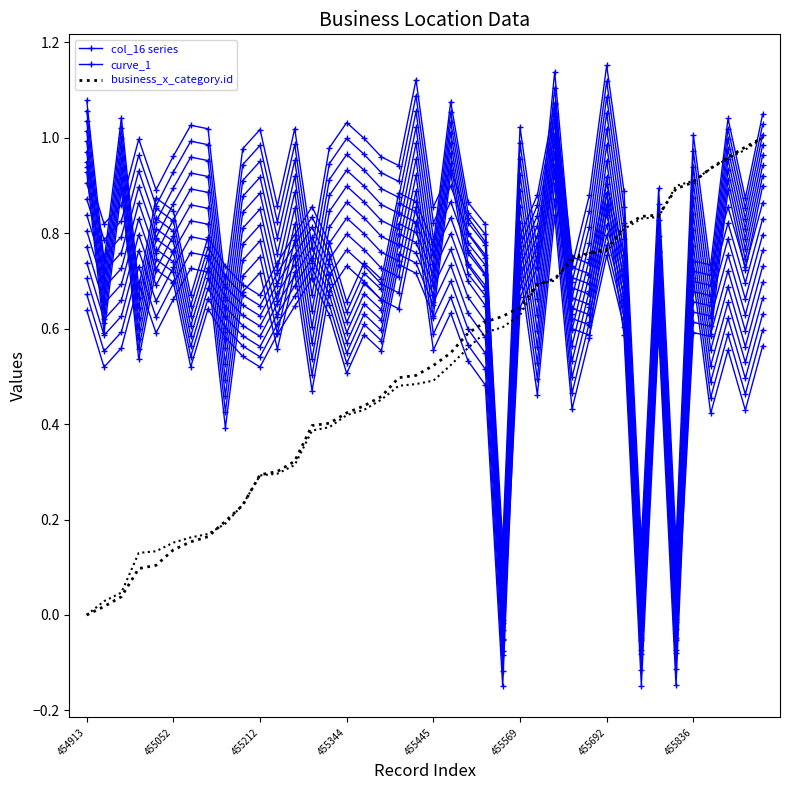

Reading right to left, list all the values displayed in this chart.

business_x_category.id: 455931=1.0	455911=1.0	455889=1.0	455866=0.9	455836=0.9	455822=0.9	455766=0.8	455763=0.8	455742=0.8	455692=0.8	455686=0.8	455669=0.7	455630=0.7	455617=0.7	455569=0.6	455550=0.6	455538=0.6	455514=0.6	455472=0.5	455445=0.5	455424=0.5	455419=0.5	455379=0.5	455359=0.4	455344=0.4	455322=0.4	455317=0.4	455241=0.3	455219=0.3	455212=0.3	455147=0.2	455113=0.2	455080=0.2	455069=0.2	455052=0.1	455019=0.1	455012=0.1	454952=0.0	454931=0.0	454913=0.0
col_1: 455931=1.0	455911=1.0	455889=1.0	455866=0.9	455836=0.9	455822=0.9	455766=0.8	455763=0.8	455742=0.8	455692=0.8	455686=0.8	455669=0.8	455630=0.7	455617=0.7	455569=0.6	455550=0.6	455538=0.6	455514=0.6	455472=0.5	455445=0.5	455424=0.5	455419=0.5	455379=0.5	455359=0.4	455344=0.4	455322=0.4	455317=0.4	455241=0.3	455219=0.3	455212=0.3	455147=0.2	455113=0.2	455080=0.2	455069=0.2	455052=0.2	455019=0.1	455012=0.1	454952=0.0	454931=0.0	454913=0.0
col_16: 455931=0.6	455911=0.4	455889=0.6	455866=0.4	455836=0.7	455822=-0.1	455766=0.6	455763=-0.1	455742=0.6	455692=0.9	455686=0.6	455669=0.4	455630=0.8	455617=0.5	455569=0.7	455550=-0.1	455538=0.5	455514=0.5	455472=0.6	455445=0.6	455424=0.8	455419=0.6	455379=0.7	455359=0.7	455344=0.7	455322=0.7	455317=0.5	455241=0.7	455219=0.6	455212=0.7	455147=0.7	455113=0.4	455080=0.7	455069=0.7	455052=0.7	455019=0.6	455012=0.7	454952=0.6	454931=0.5	454913=0.6
col_17: 455931=0.9	455911=0.7	455889=0.9	455866=0.6	455836=0.6	455822=-0.1	455766=0.6	455763=-0.1	455742=0.6	455692=0.8	455686=0.6	455669=0.6	455630=0.9	455617=0.7	455569=0.6	455550=-0.1	455538=0.7	455514=0.7	455472=0.9	455445=0.6	455424=0.7	455419=0.7	455379=0.6	455359=0.6	455344=0.5	455322=0.6	455317=0.7	455241=0.6	455219=0.6	455212=0.5	455147=0.5	455113=0.6	455080=0.6	455069=0.5	455052=0.7	455019=0.7	455012=0.5	454952=0.9	454931=0.6	454913=0.9